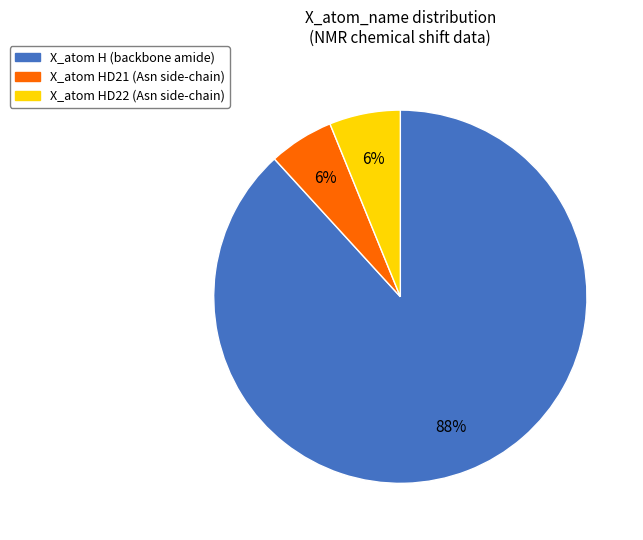

Is there a majority slice in this chart?

Yes